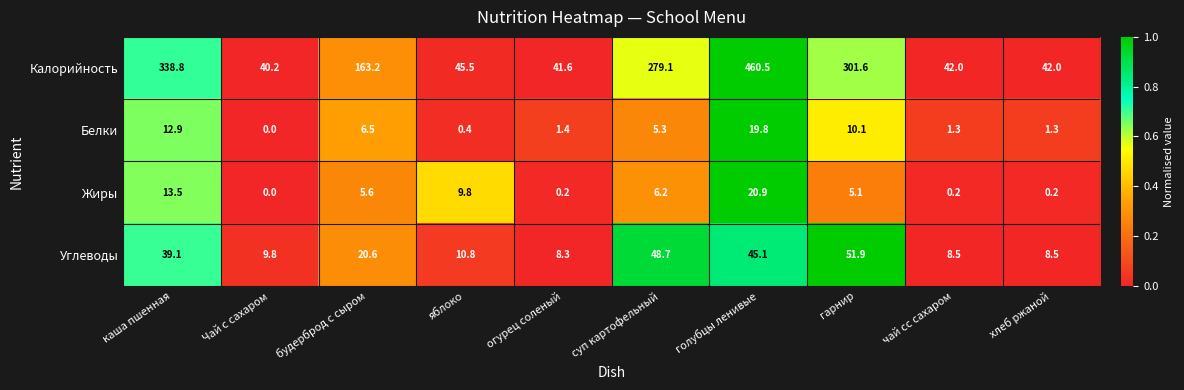

At which category is the sum across all series the highest?

голубцы ленивые